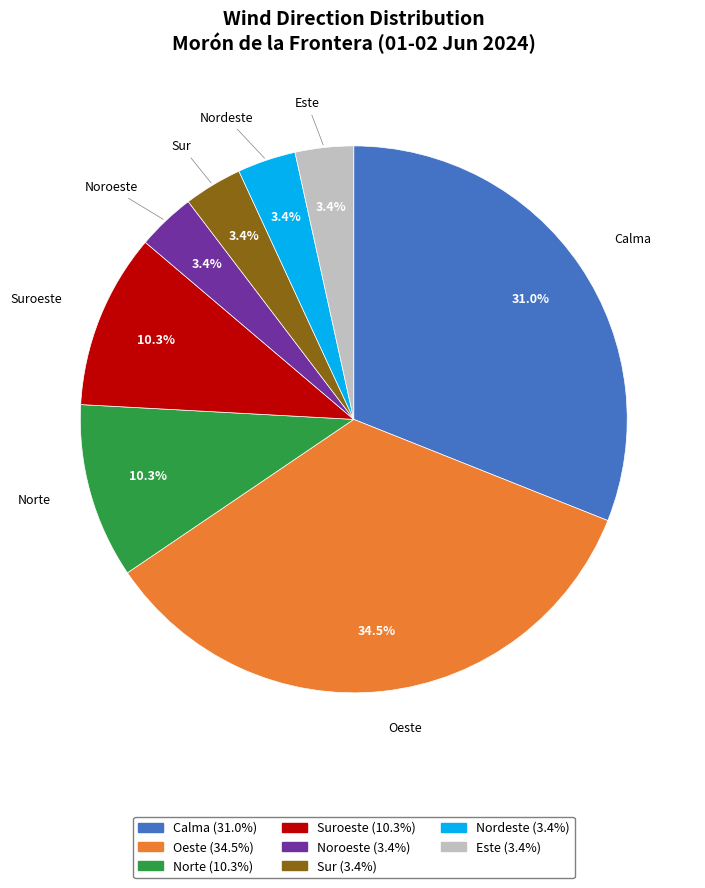

To the nearest percent, what is the average slice percentage?

12%